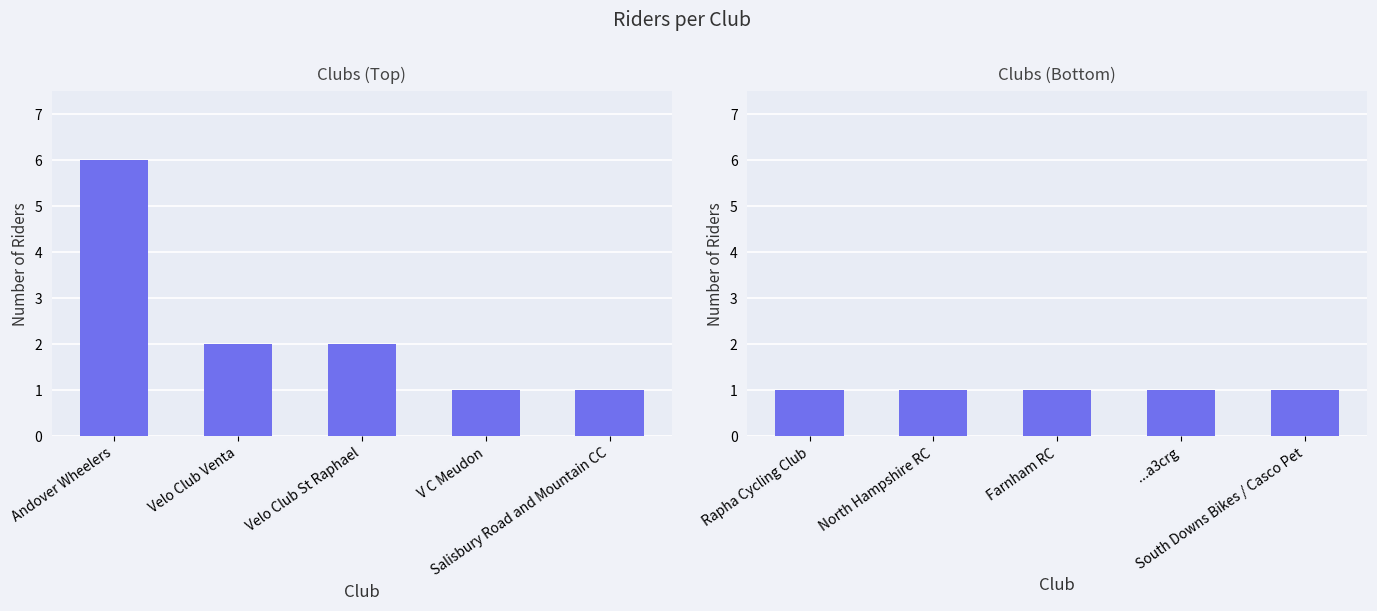

What is the difference between the maximum and second lowest values?

5